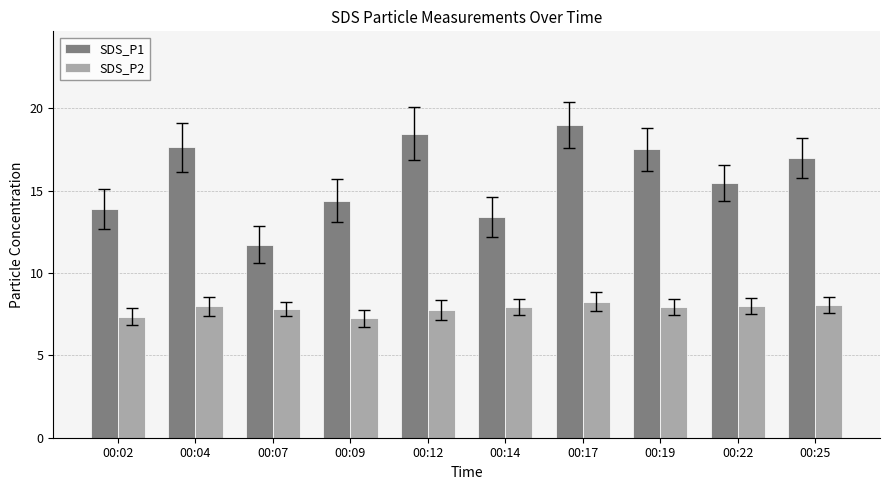

Rank the series by their average value, from lowest to highest.

SDS_P2, SDS_P1